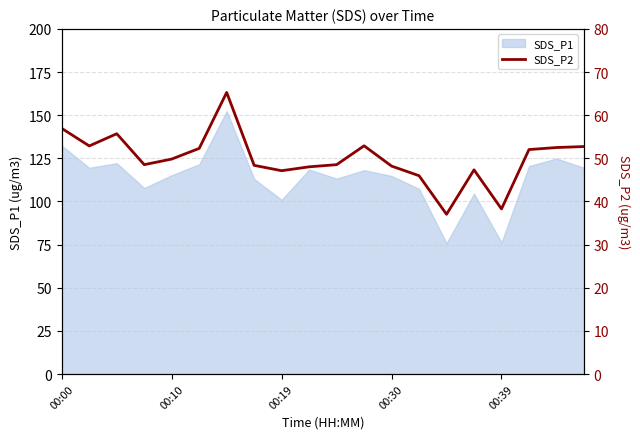

Is it true that the value at 5 is 52.3?

True